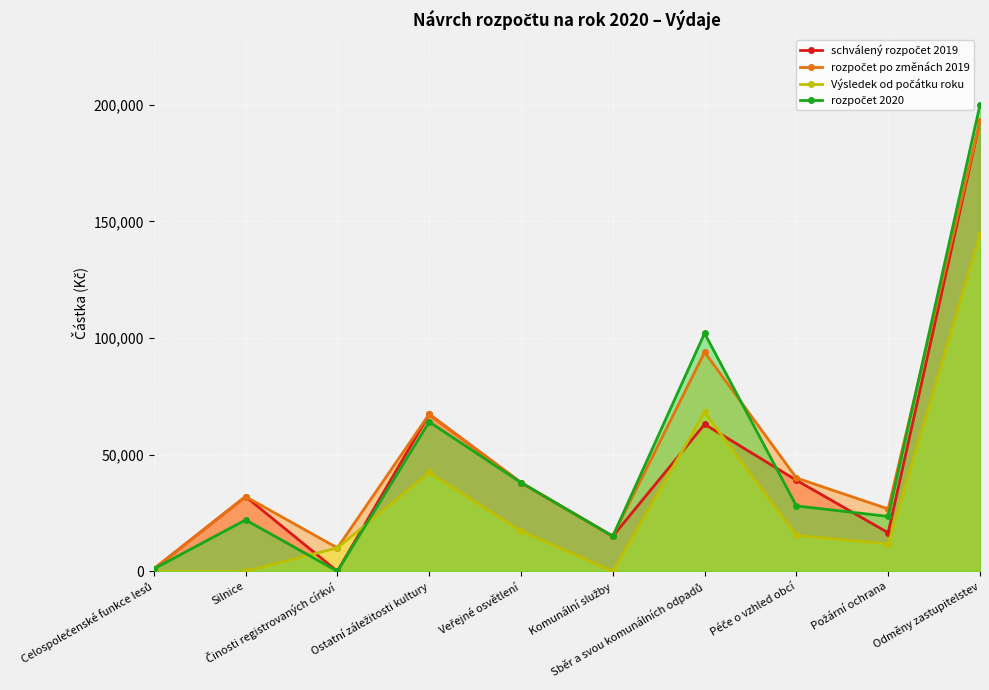

Where is rozpočet 2020 nearest to the value 100000?

Sběr a svou komunálních odpadů